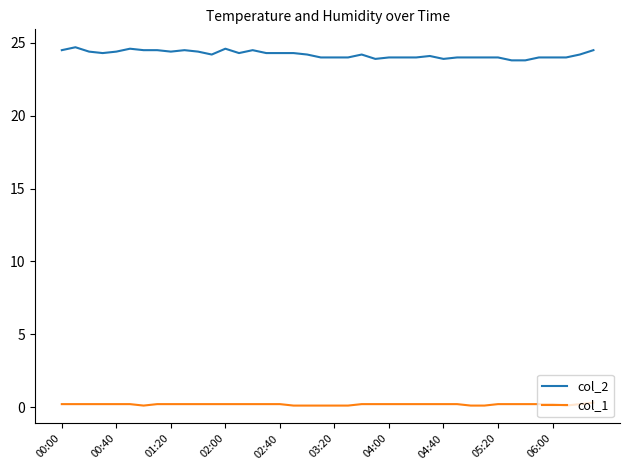

What is the minimum value for col_2?

23.8